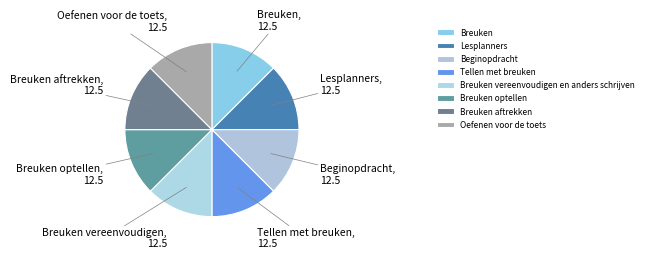

Is there any slice that represents more than half of the pie?

No